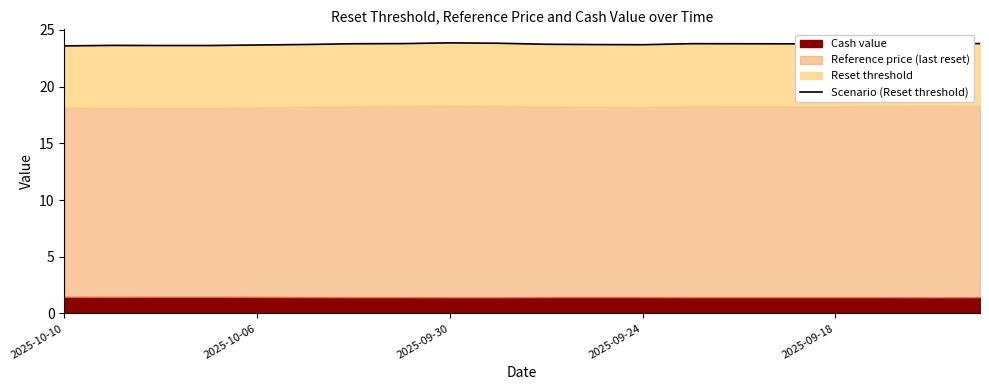

Reading left to right, extract all data points from this chart.

23.6	23.6	23.6	23.6	23.7	23.7	23.8	23.8	23.9	23.8	23.7	23.7	23.7	23.8	23.8	23.8	23.8	23.8	23.8	23.8